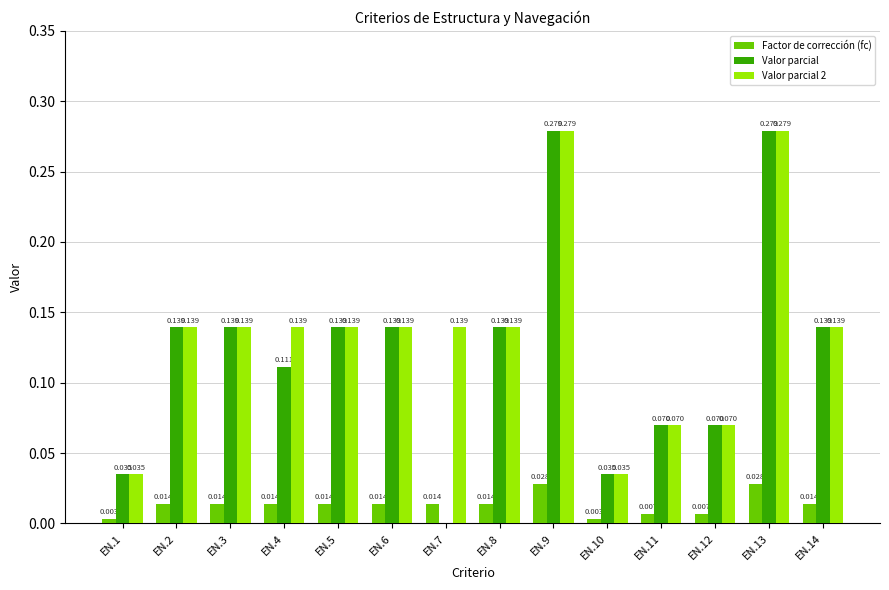

Is the value of Valor parcial 2 at EN.2 greater than the value of Factor de corrección (fc) at EN.2?

Yes